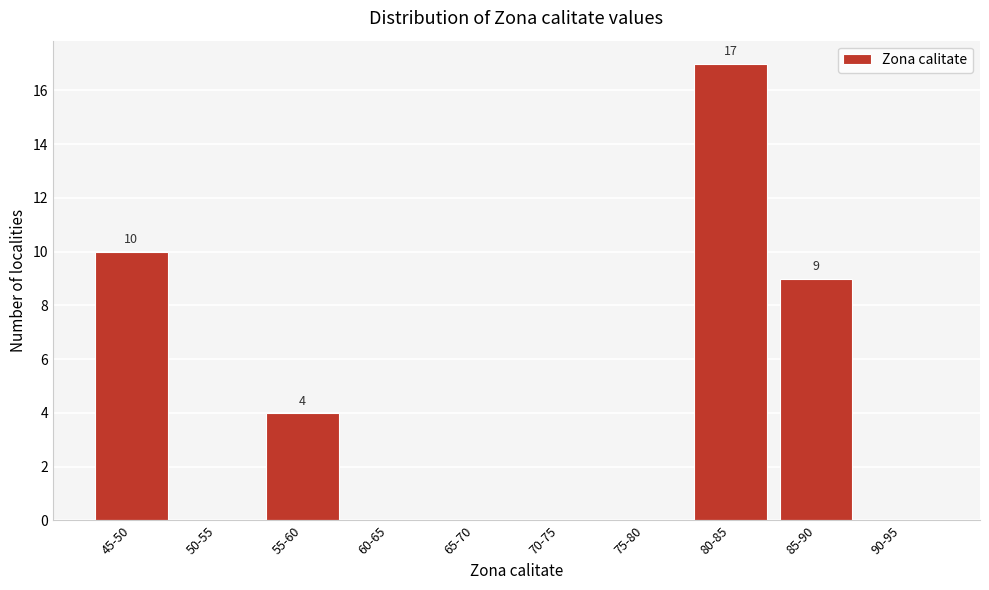

Reading right to left, extract all data points from this chart.

90-95=0	85-90=9	80-85=17	75-80=0	70-75=0	65-70=0	60-65=0	55-60=4	50-55=0	45-50=10